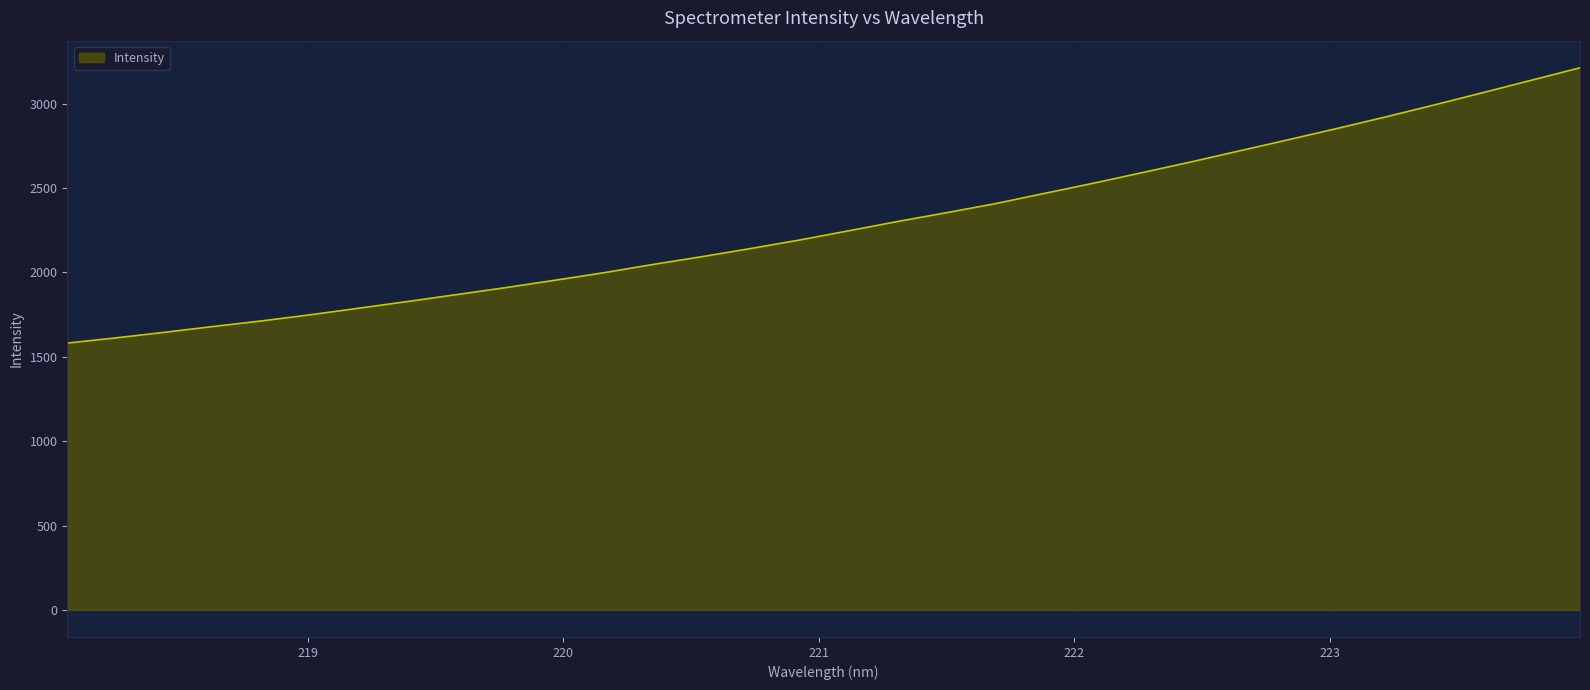

Reading left to right, extract all data points from this chart.

1581.2	1612.3	1645.4	1680.1	1713.4	1750.0	1789.2	1829.0	1869.9	1911.0	1954.4	1998.9	2047.6	2093.6	2142.0	2192.4	2246.7	2301.6	2353.7	2407.2	2467.6	2527.6	2590.5	2653.7	2719.6	2785.4	2852.2	2920.9	2992.0	3065.3	3139.0	3213.1